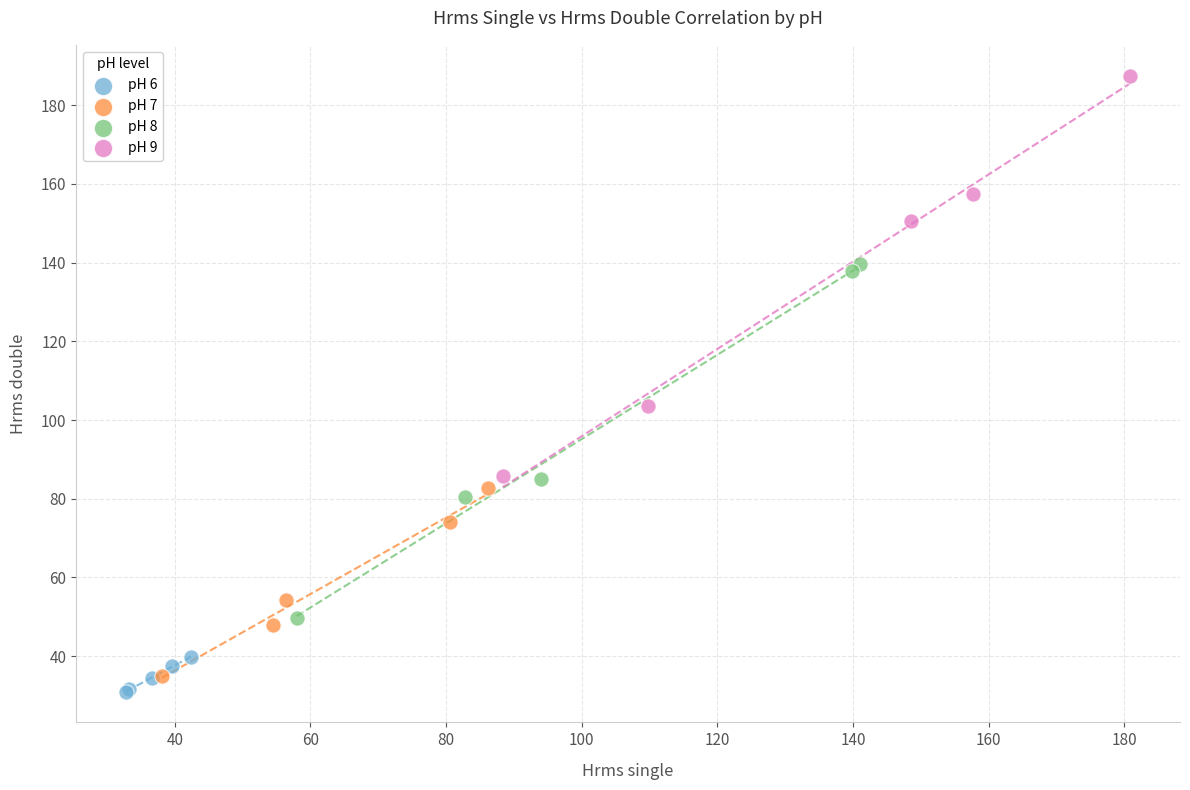

Which series has the largest Y range (max minus min)?

pH 9